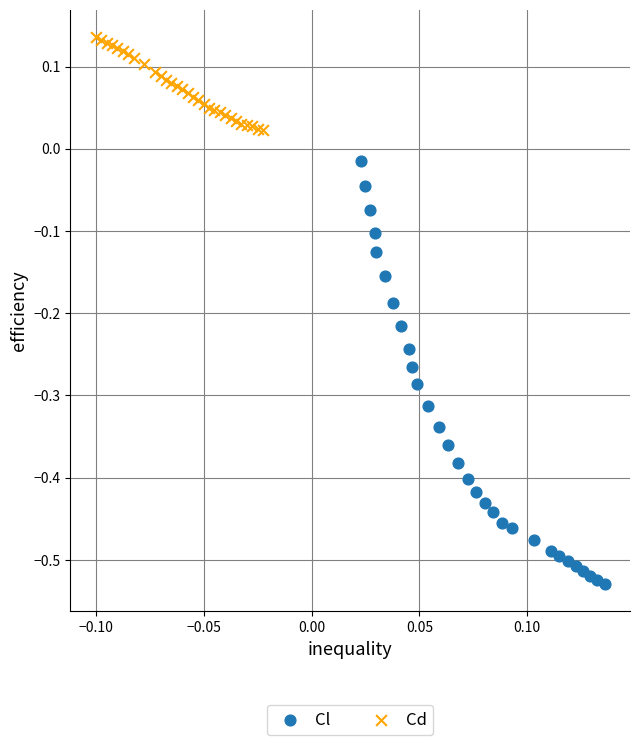

Which series contains the lowest Y value?

Cl